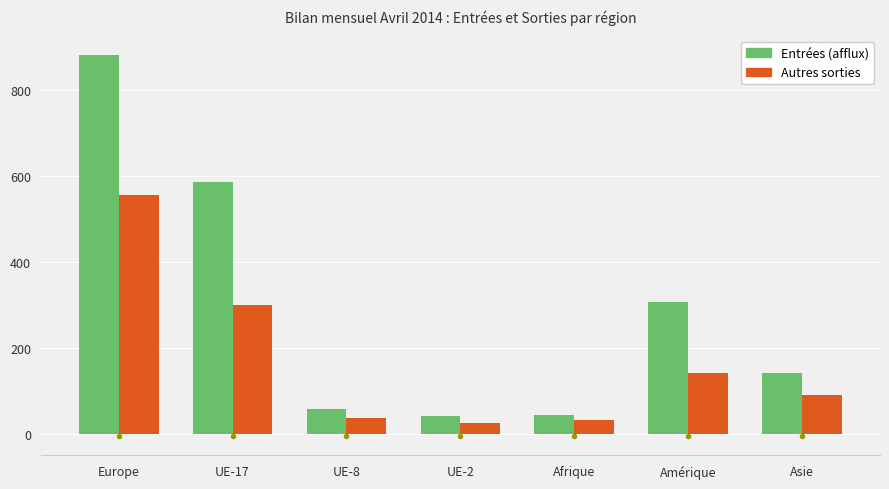

At which label does Entrées (afflux) first exceed 142?

Europe